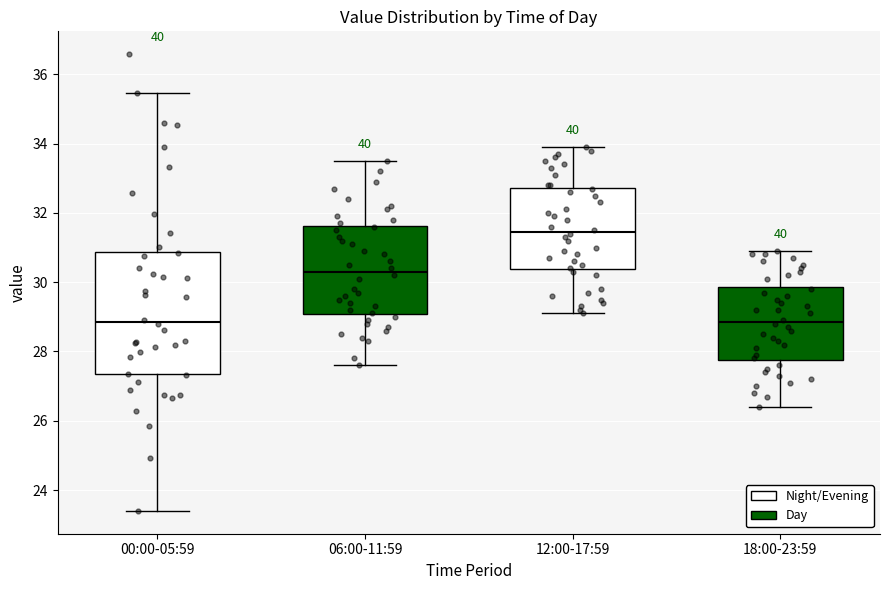

Reading left to right, read every box against the y-axis: the position of its median line, the range the box covers, and the ends of its whiskers. The values are not printed on the chart, so give them approximately, as read against the axis.

00:00-05:59: median 28.8, box 27.4 to 30.8, whiskers 23.4 to 35.4
06:00-11:59: median 30.4, box 29.0 to 31.6, whiskers 27.6 to 33.6
12:00-17:59: median 31.4, box 30.4 to 32.8, whiskers 29.2 to 34.0
18:00-23:59: median 28.8, box 27.8 to 29.8, whiskers 26.4 to 31.0